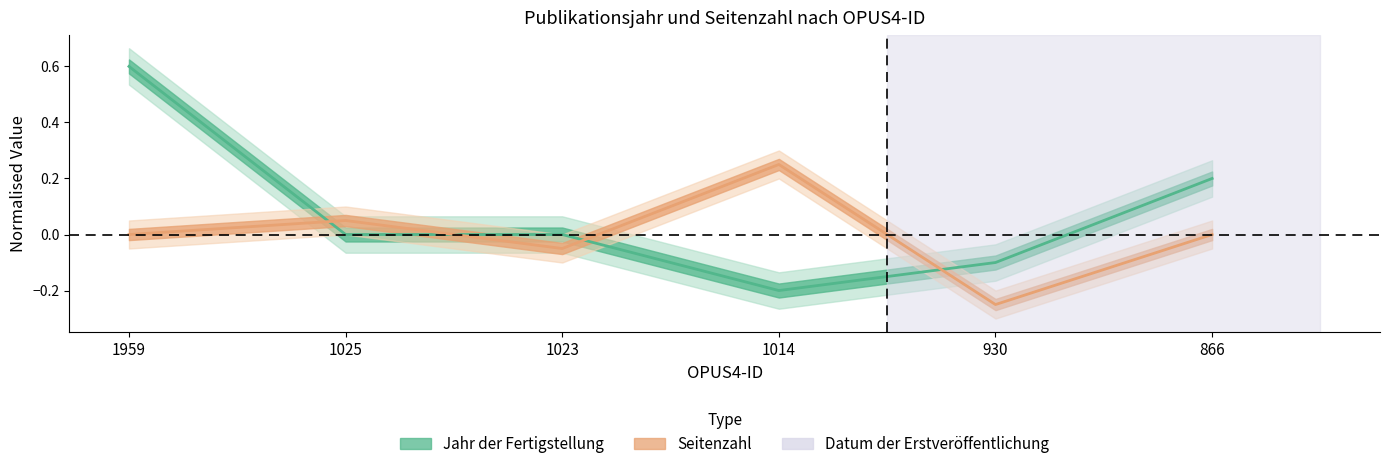

Which series has the widest spread of values?

Jahr der Fertigstellung